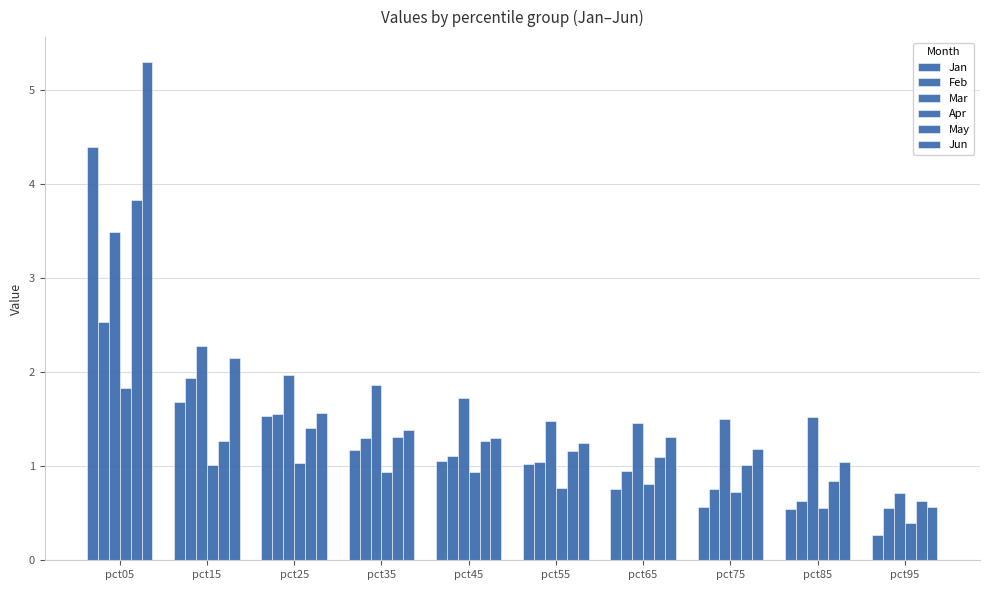

Where is Feb nearest to the value 1?

pct55